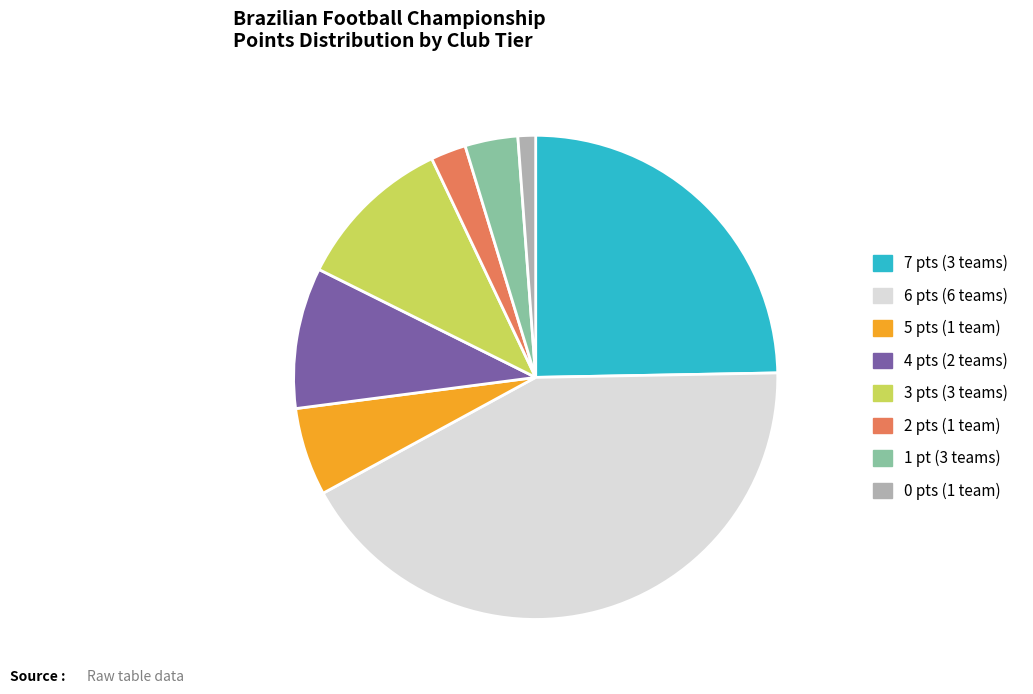

Does any single category account for the majority?

No